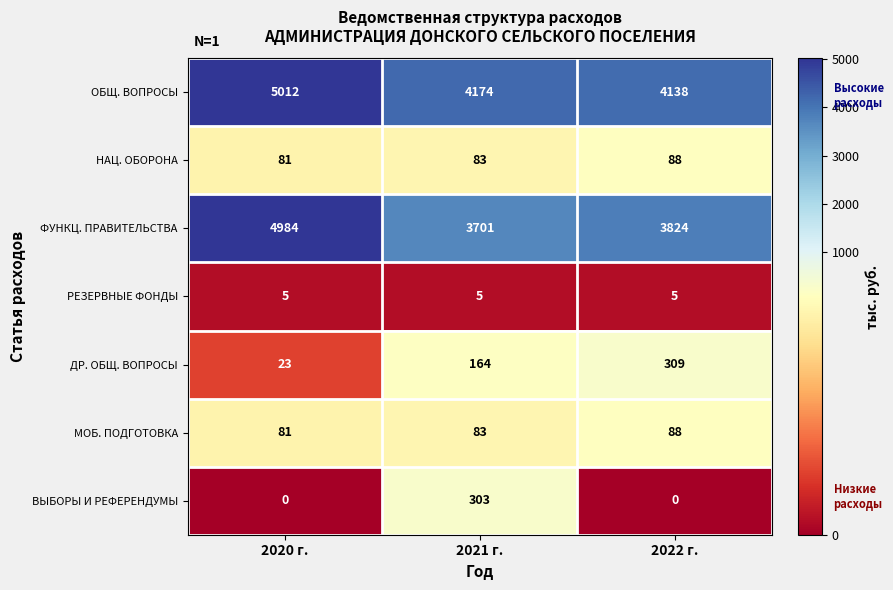

What is the lowest value of the ФУНКЦ. ПРАВИТЕЛЬСТВА series?

3701